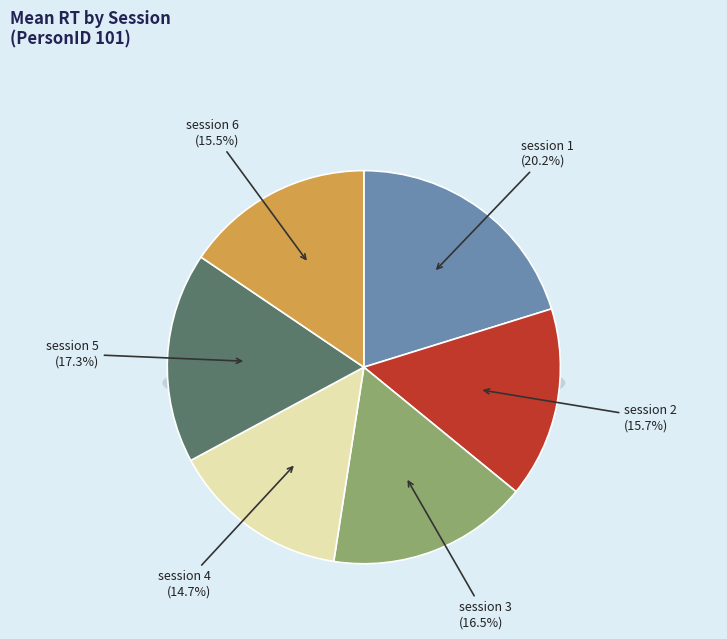

To the nearest percent, what percentage of the pie is session 5?

17%